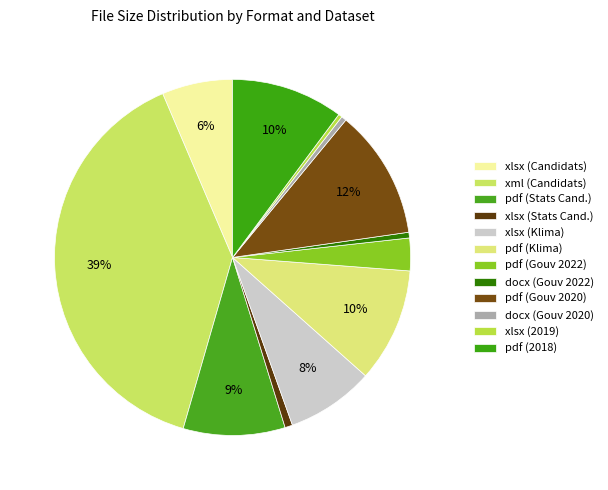

Is there a majority slice in this chart?

No